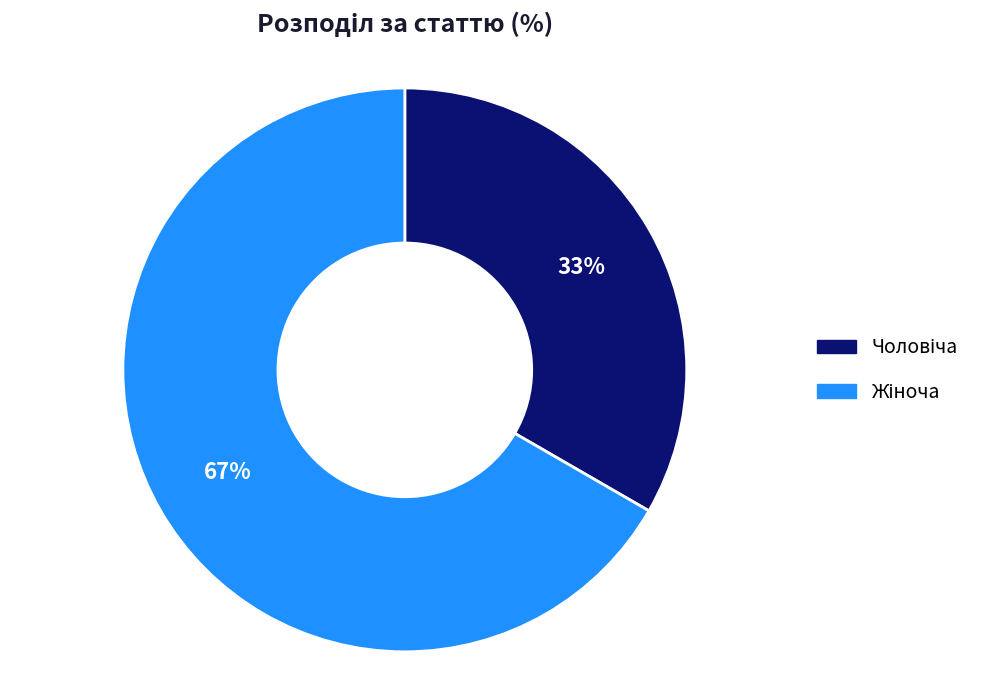

To the nearest percent, what is the average slice percentage?

50%